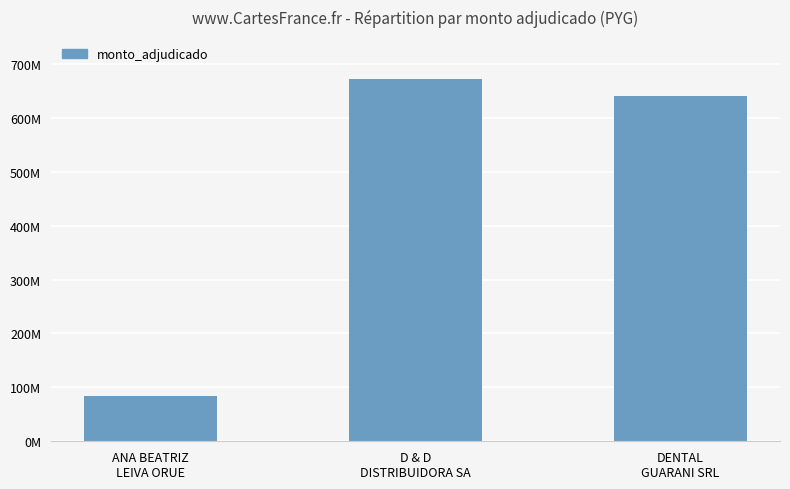

Where is the data nearest to the value 378183495?

DENTAL
GUARANI SRL